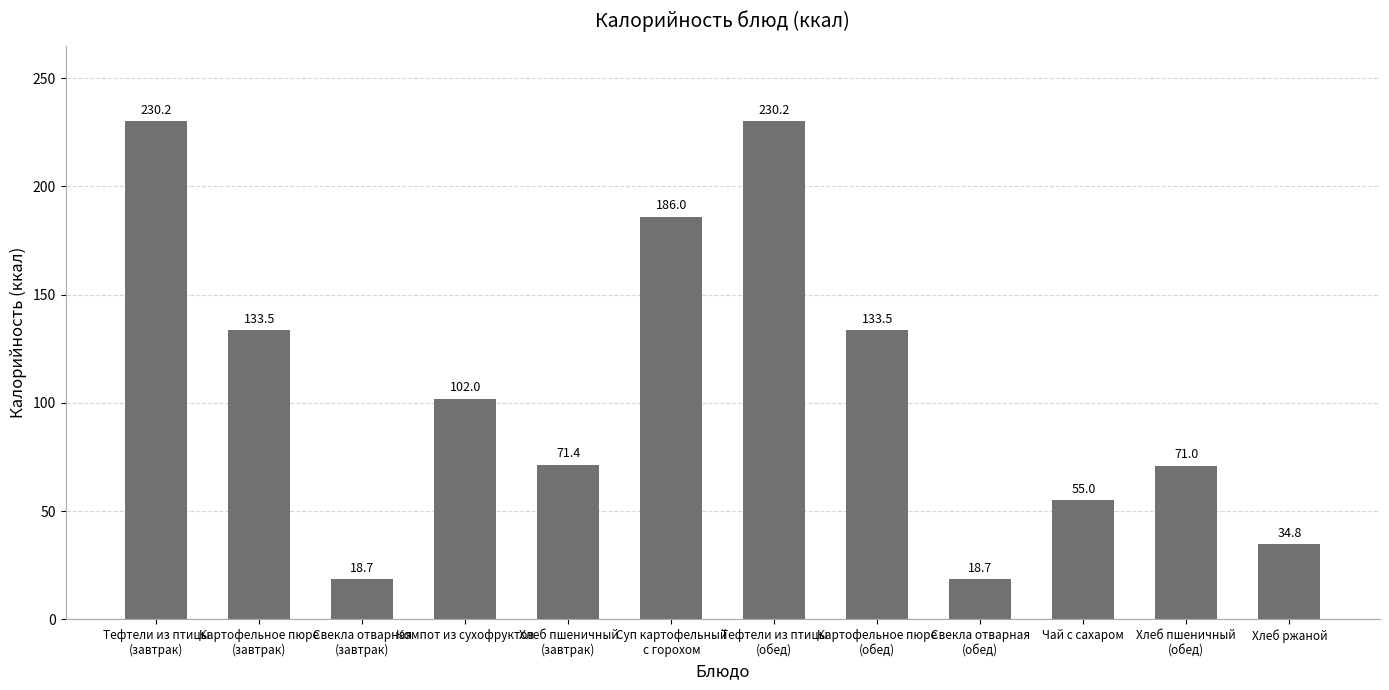

How many distinct data groups are displayed?

1